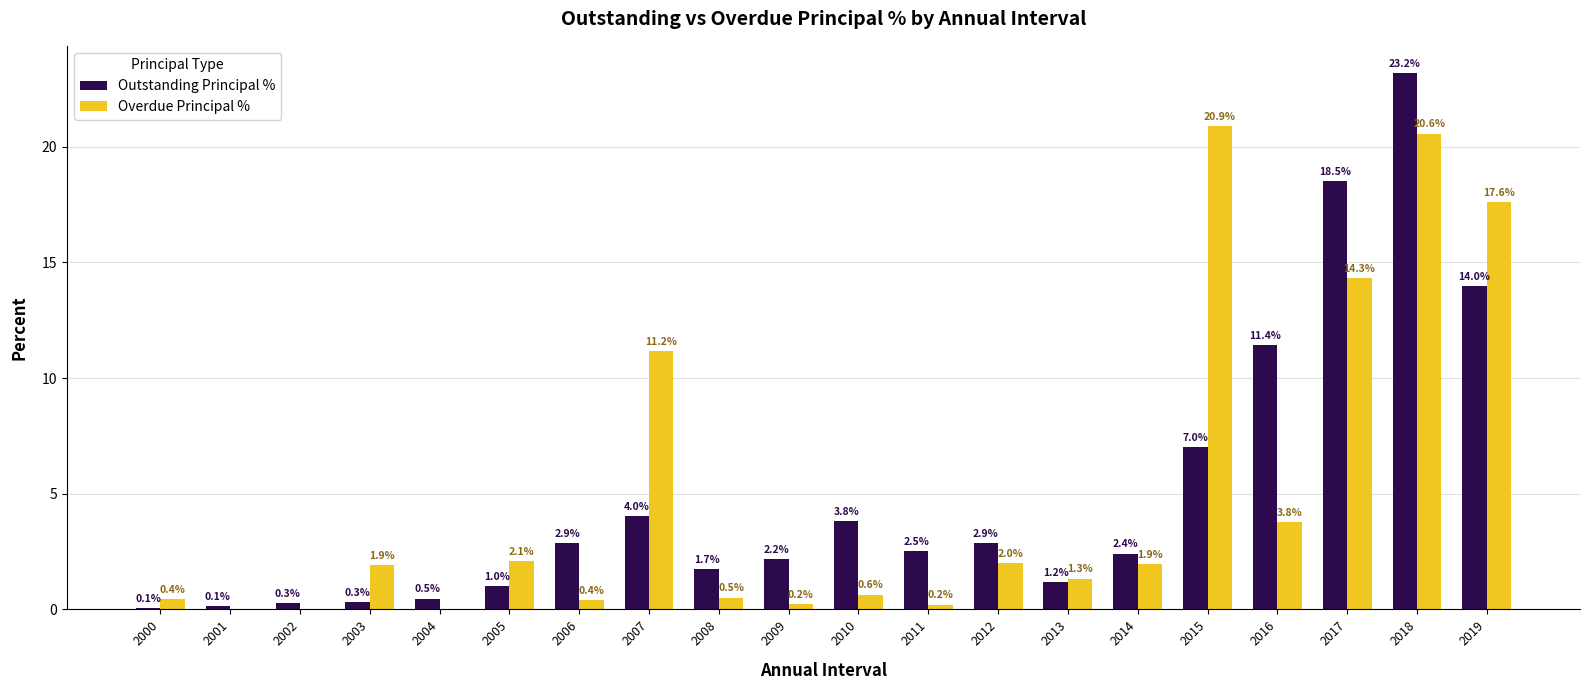

At which category is the sum across all series the highest?

2018